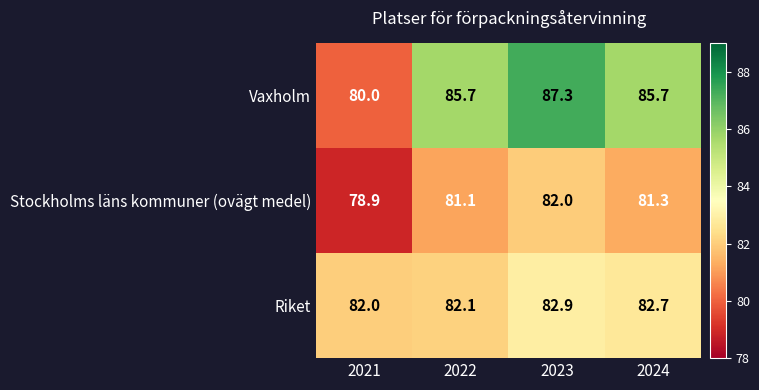

What is the average value of the Vaxholm series?

84.7